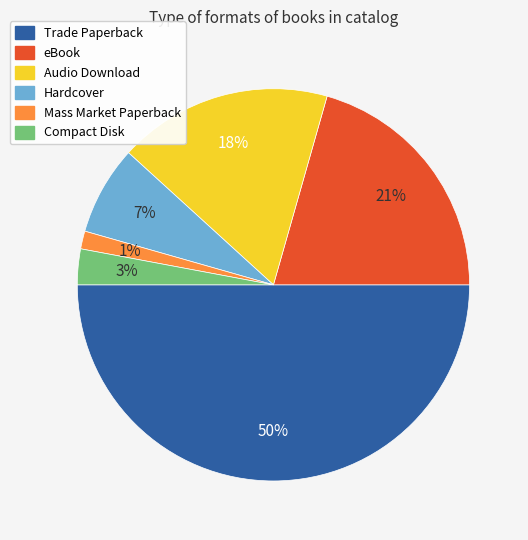

Is Mass Market Paperback the majority of the pie?

No